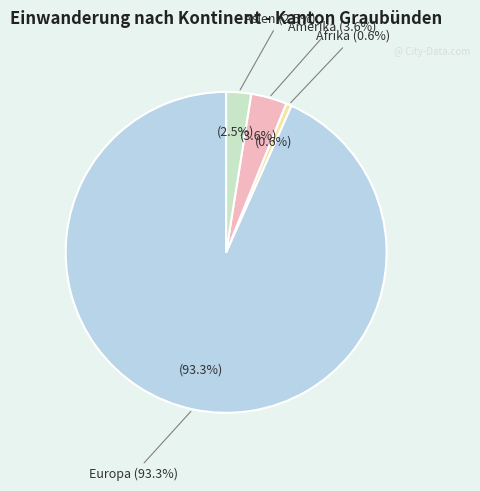

What is the total percentage of Ozeanien and Afrika?

0.6%